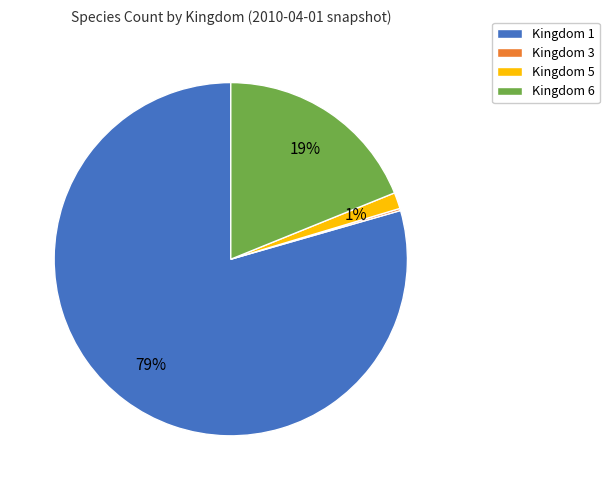

The Kingdom 6 slice represents 19% of the pie. True or false?

True